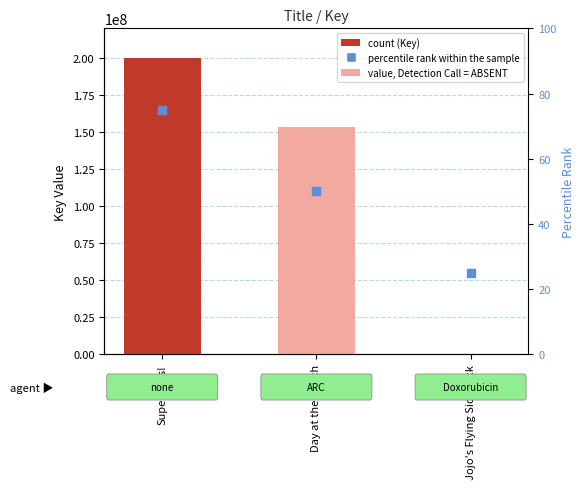

Which series contains the highest Y value?

Key